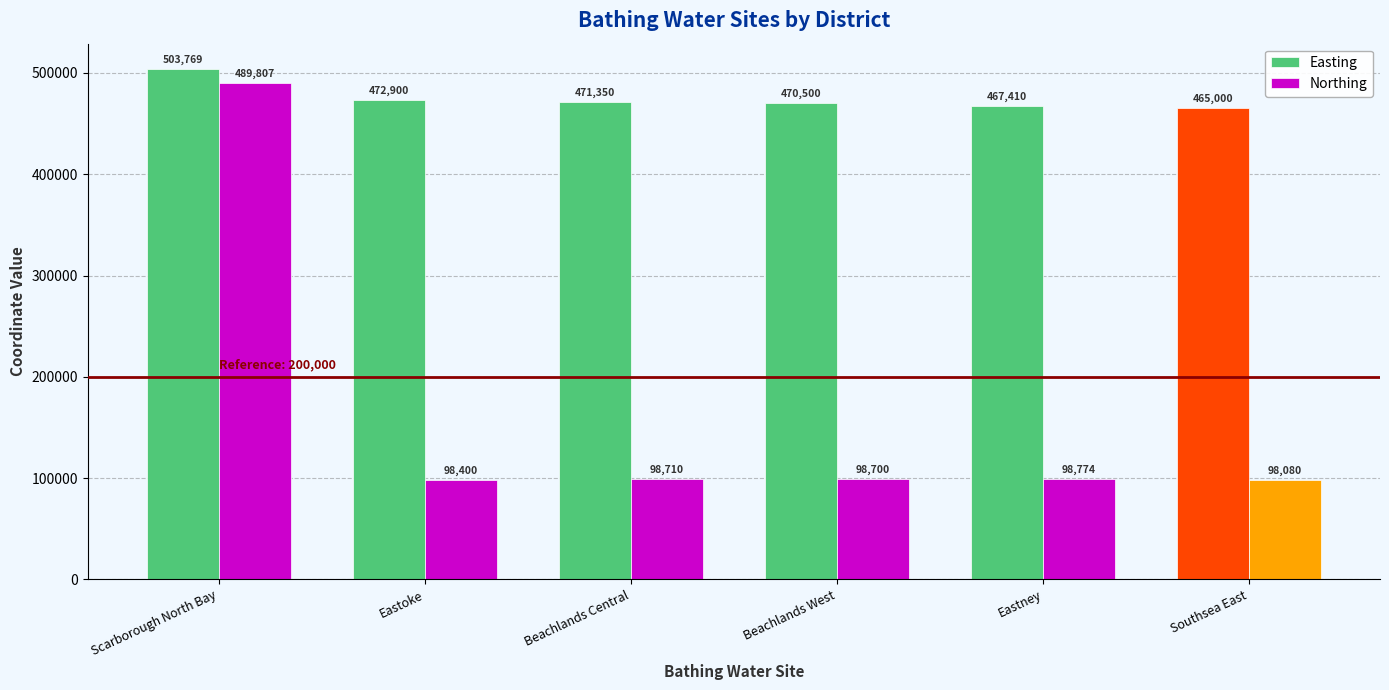

How many groups of bars are there?

6